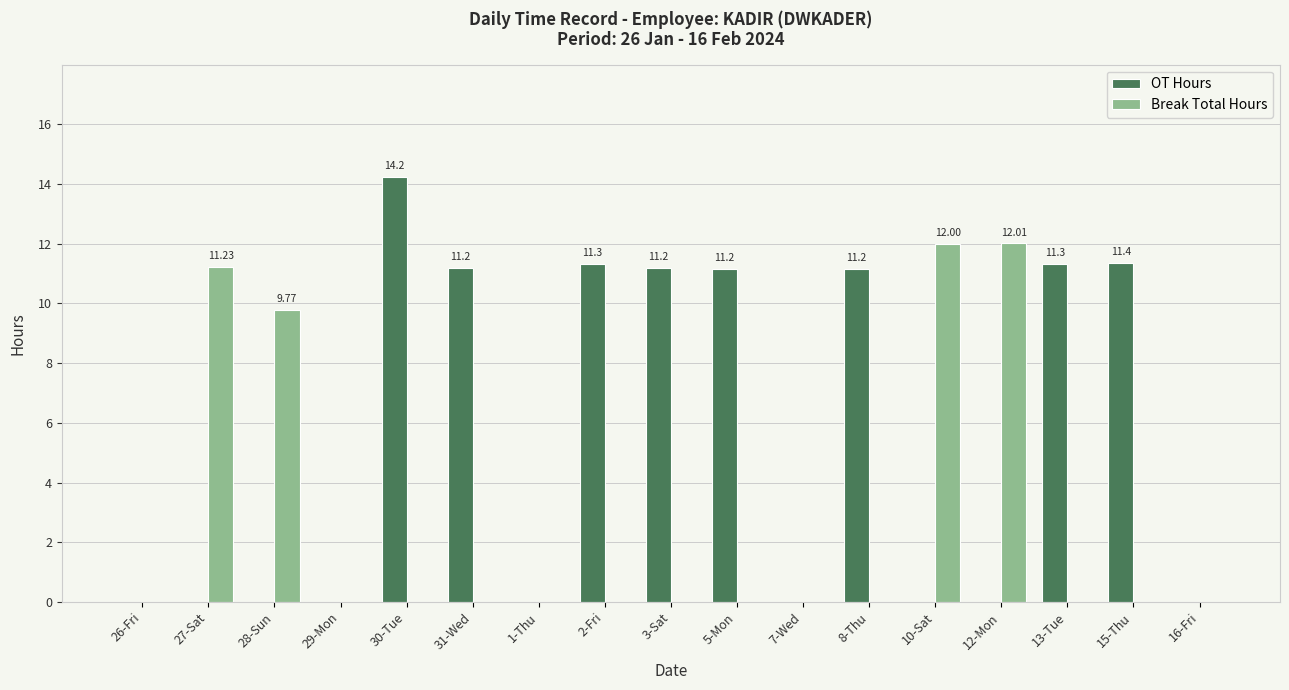

True or false: Break Total Hours has a value of 0.0 at 2-Fri.

True